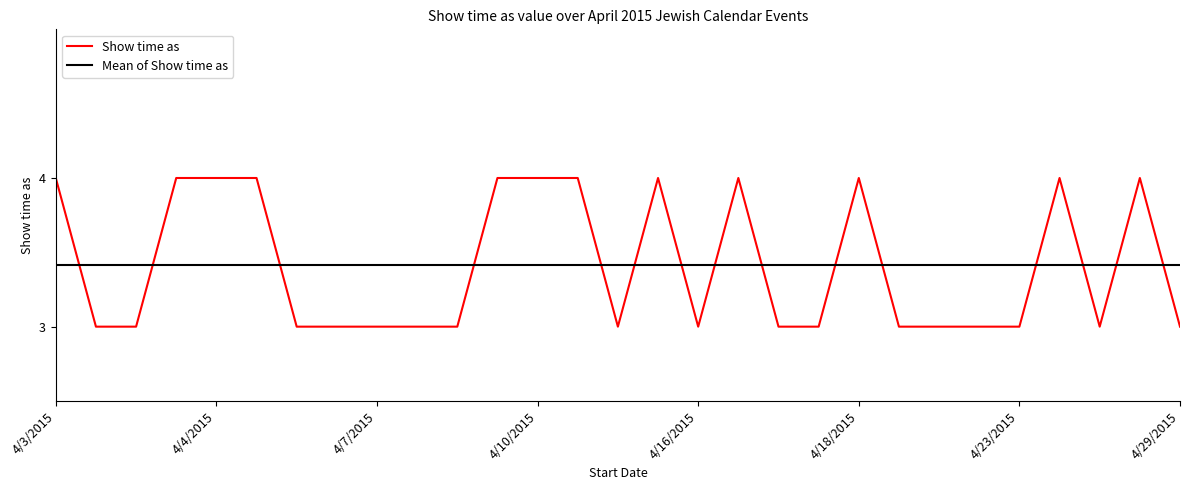

Is it true that the value at 4/7/2015 is 1?

False